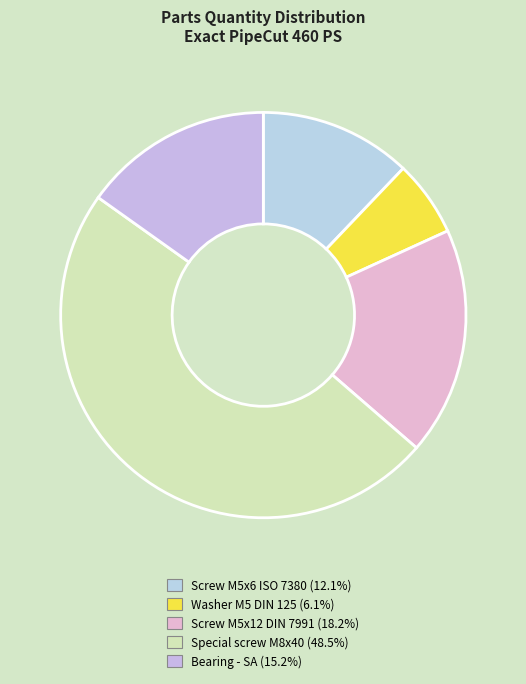

Combined, what portion of the pie is Washer M5 DIN 125 and Screw M5x6 ISO 7380?

18.2%